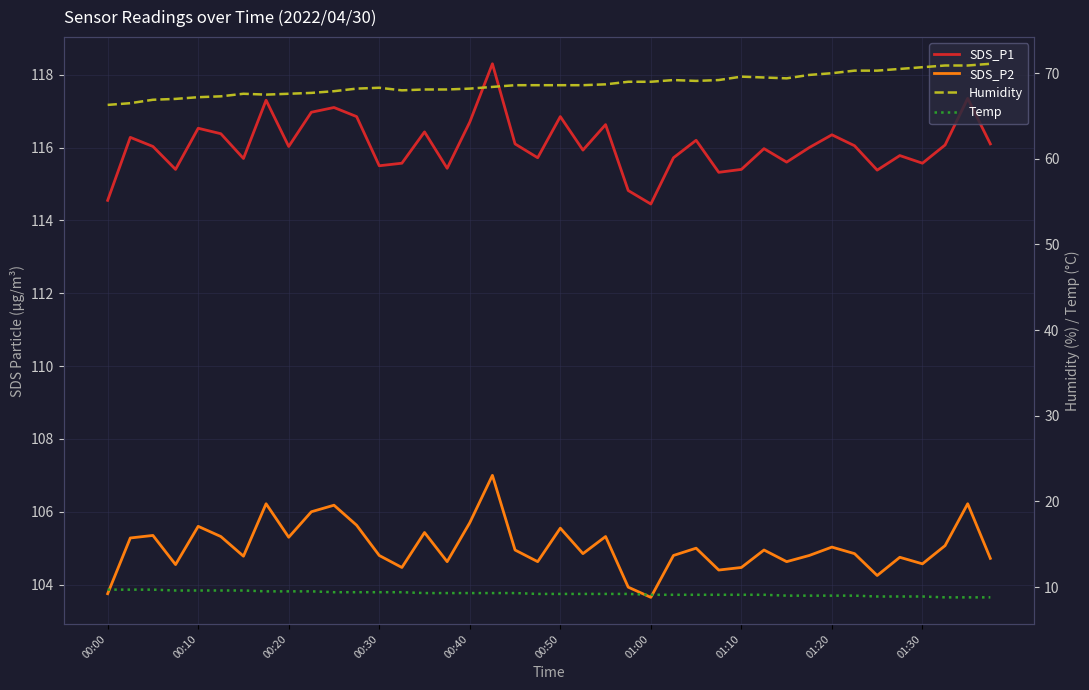

What is the difference between the SDS_P1 values at 00:00 and 27?

0.8